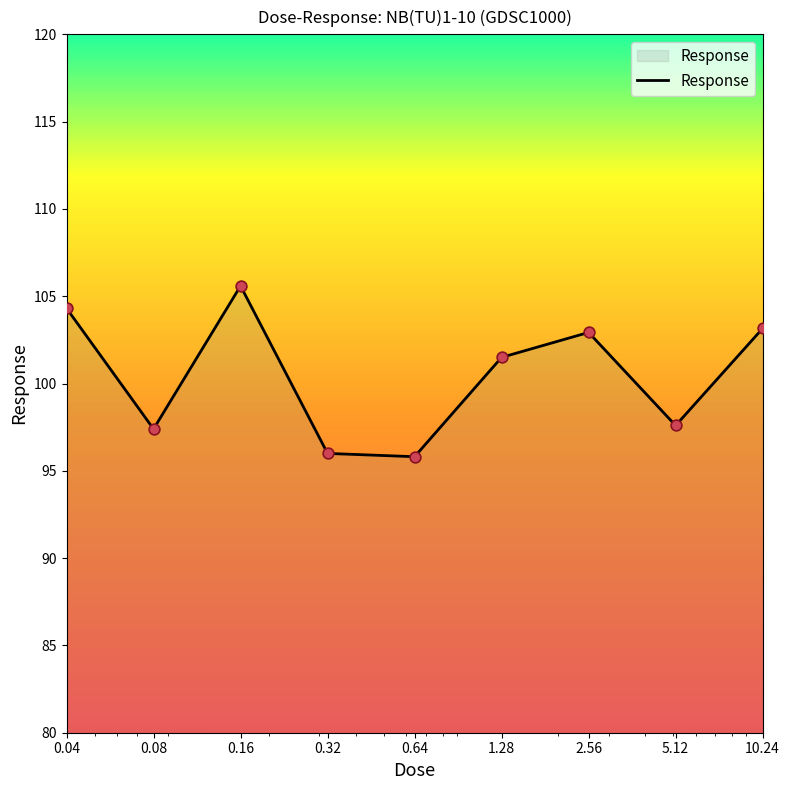

What is the smallest value displayed?

95.8